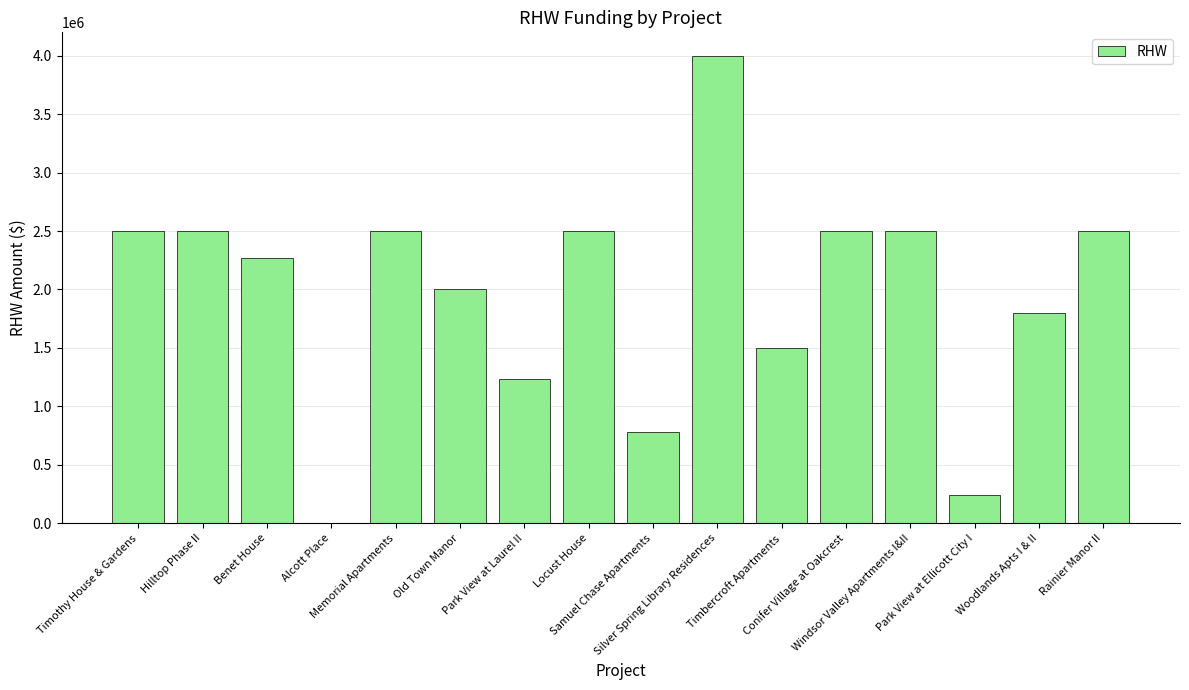

Are the bars horizontal?

No